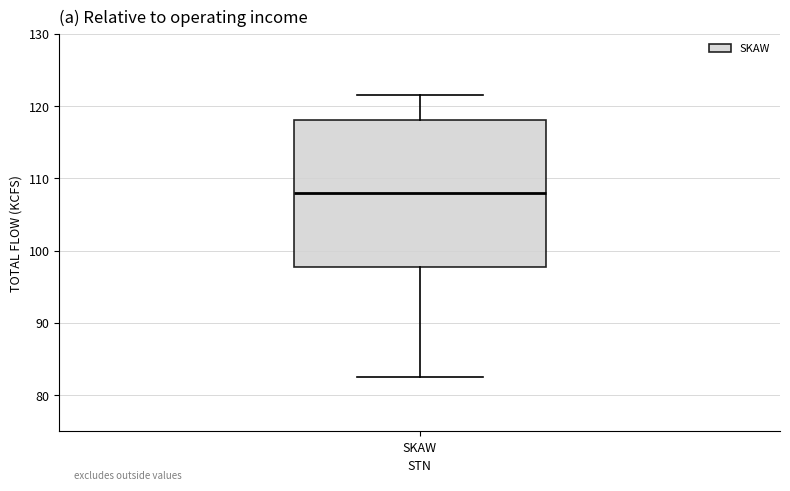

Where is the lower edge of the box for SKAW on the y-axis? The values are not printed on the chart, so give them approximately, as read against the axis.

98